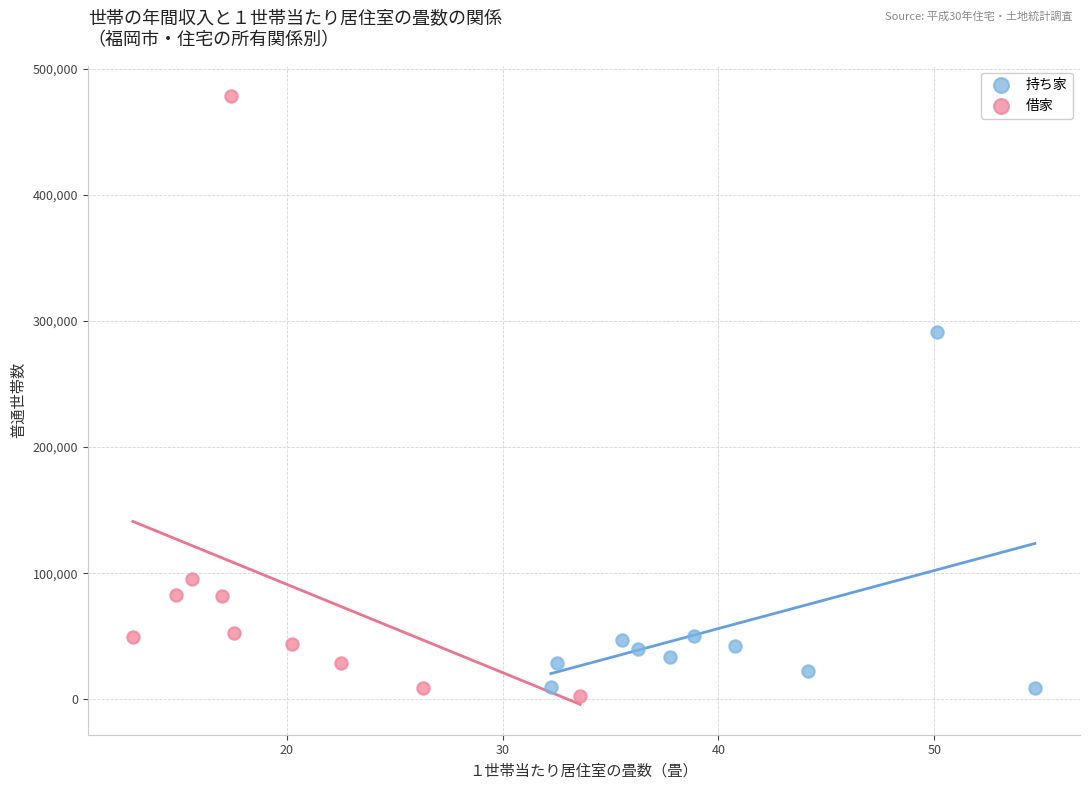

Which series reaches the maximum Y coordinate?

借家